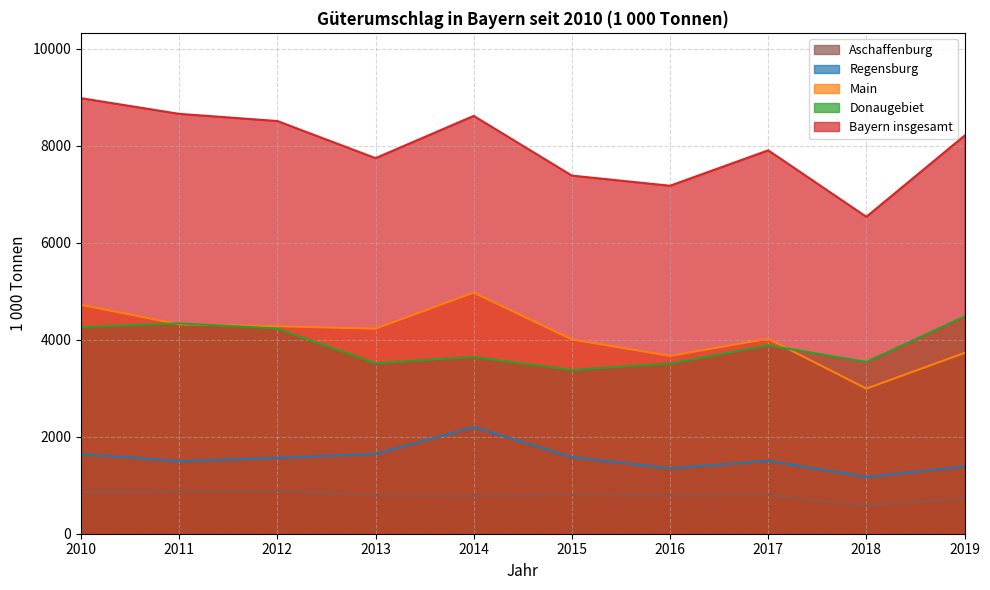

How many lines are shown in the chart?

5